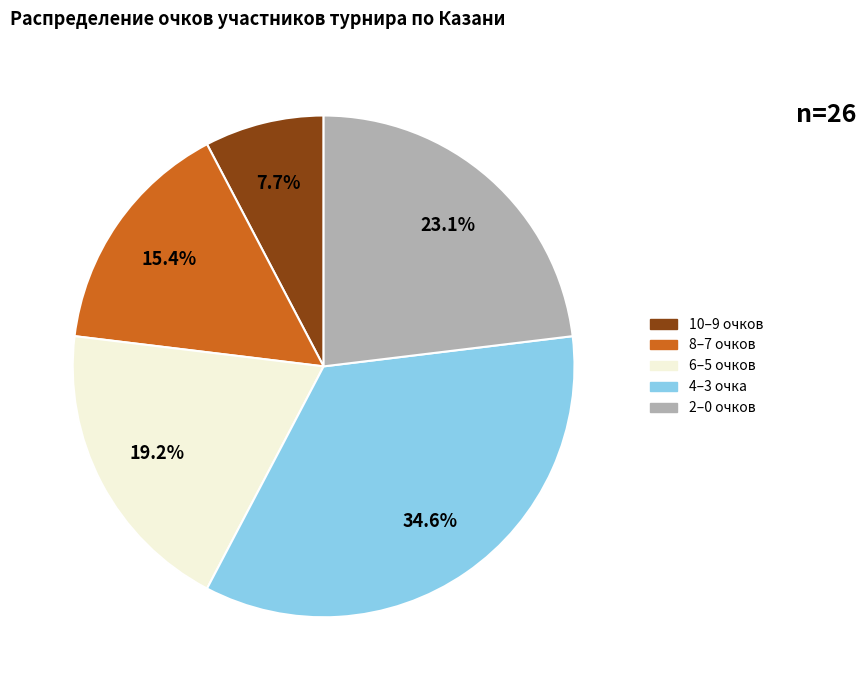

Is there a majority slice in this chart?

No